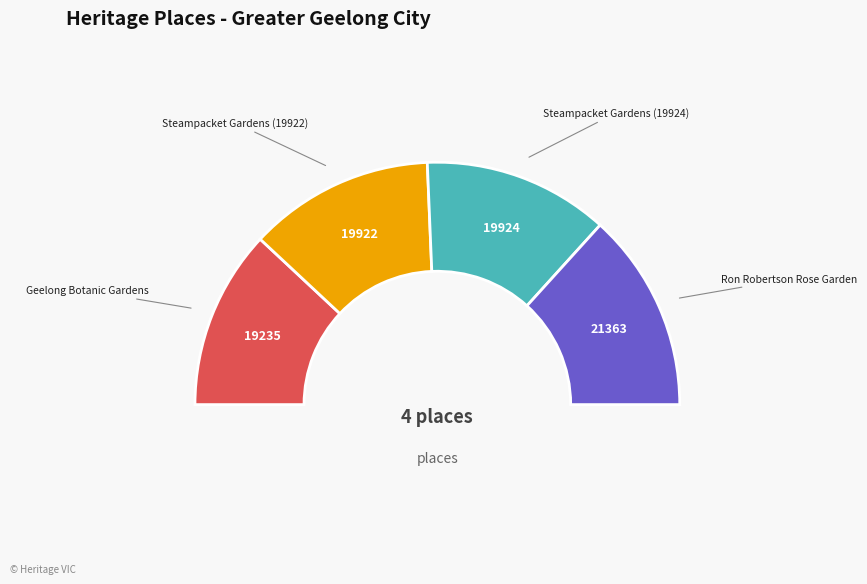

To the nearest percent, what is the combined percentage of Geelong Botanic Gardens and Steampacket Gardens (19924)?

49%